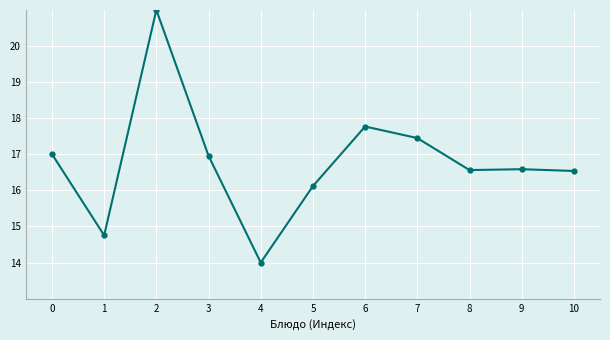

The value at 6 is 17.8. True or false?

True